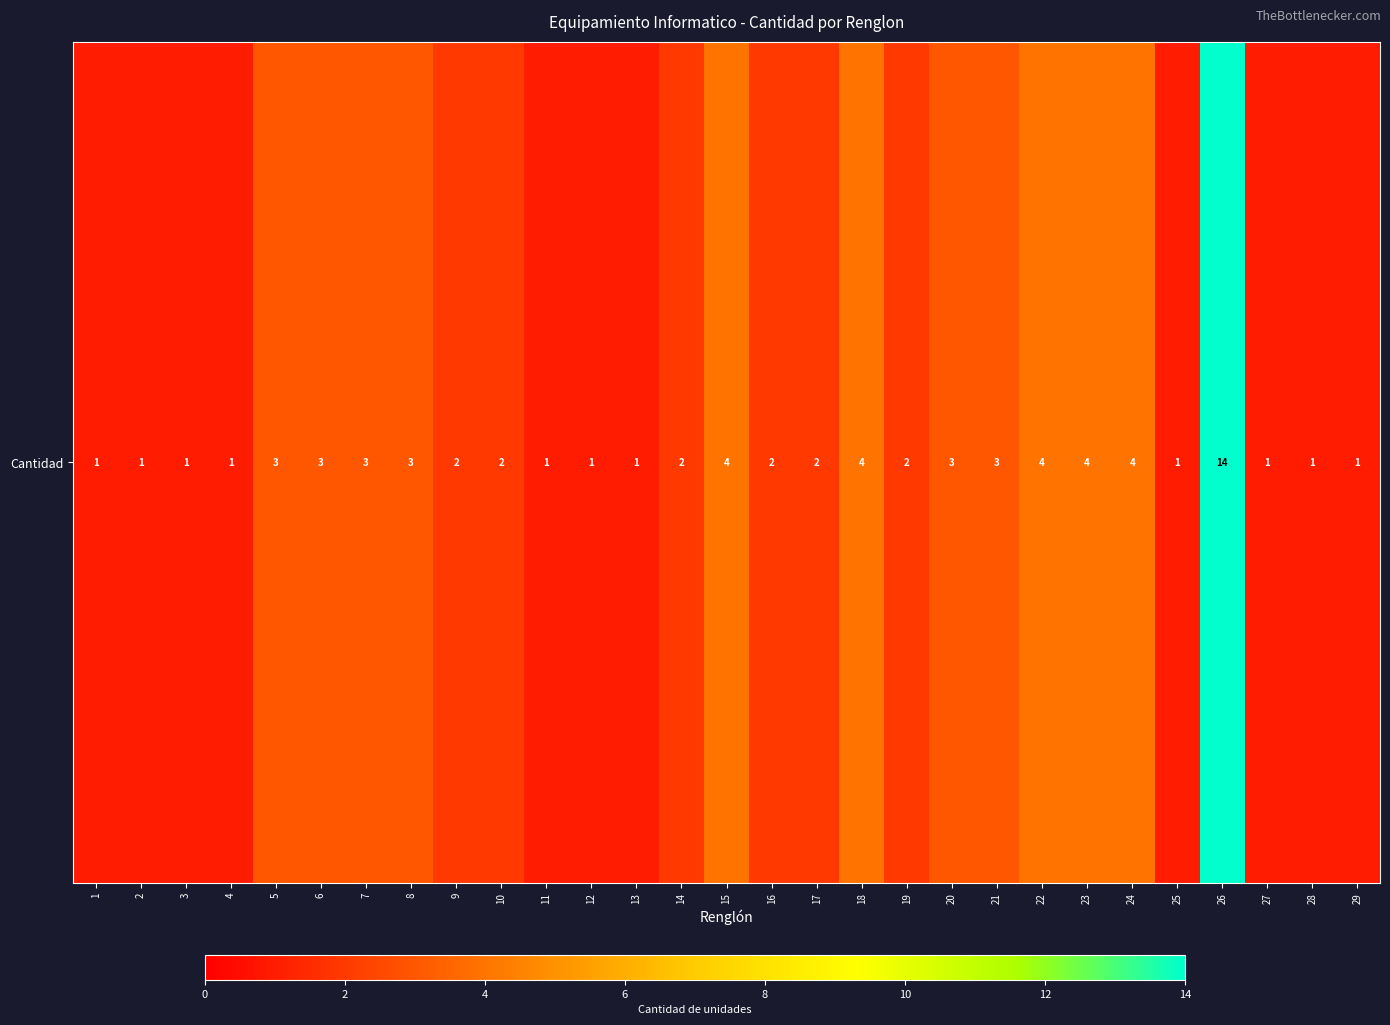

Reading left to right, extract all data points from this chart.

1	1	1	1	3	3	3	3	2	2	1	1	1	2	4	2	2	4	2	3	3	4	4	4	1	14	1	1	1